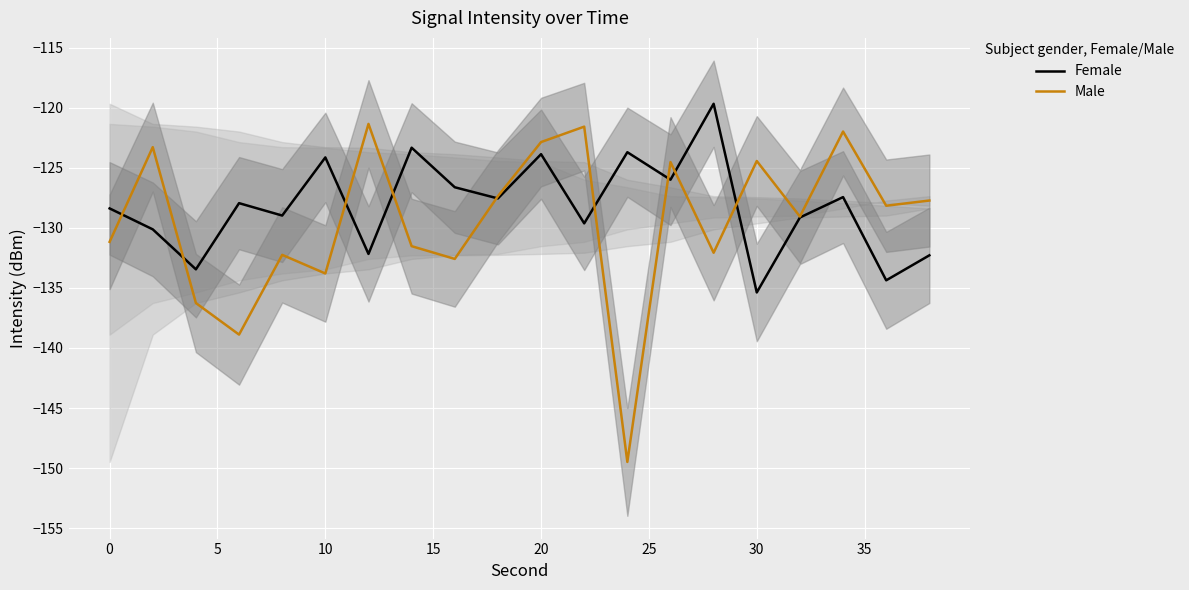

What are all the series names shown in the legend?

Female, Male